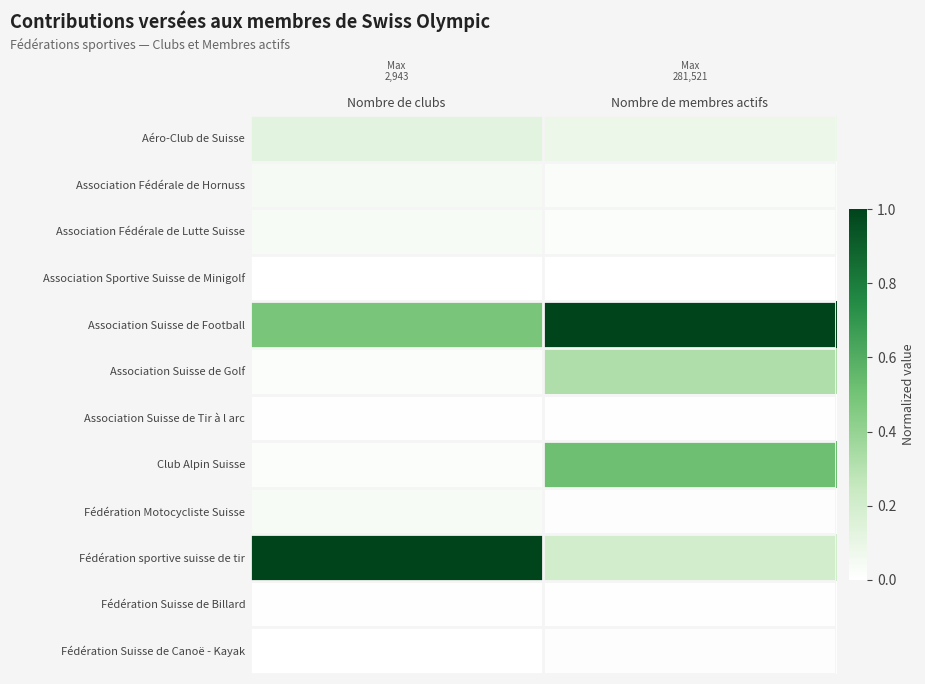

At how many categories does at least one series exceed 0?

2